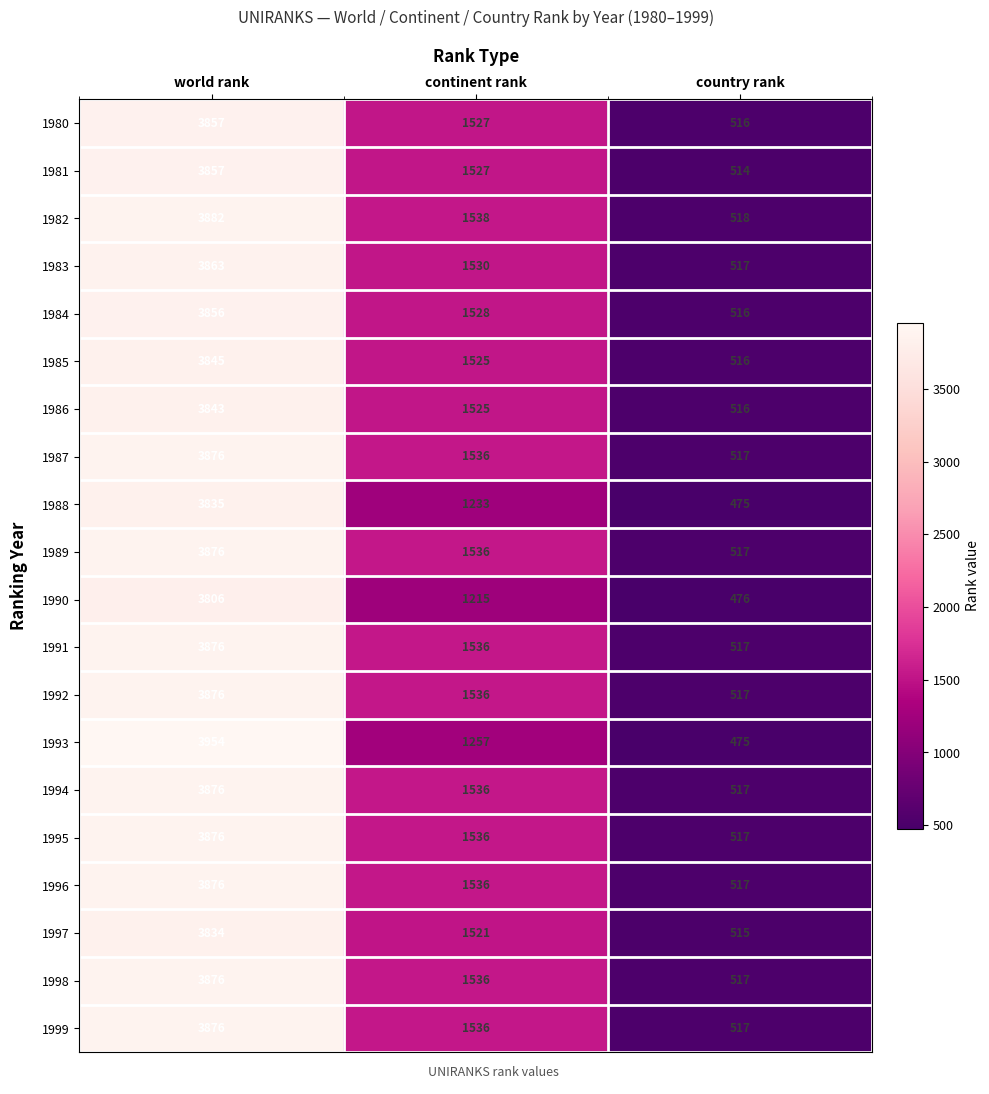

Is it true that 1981 equals 6009 at world rank?

False